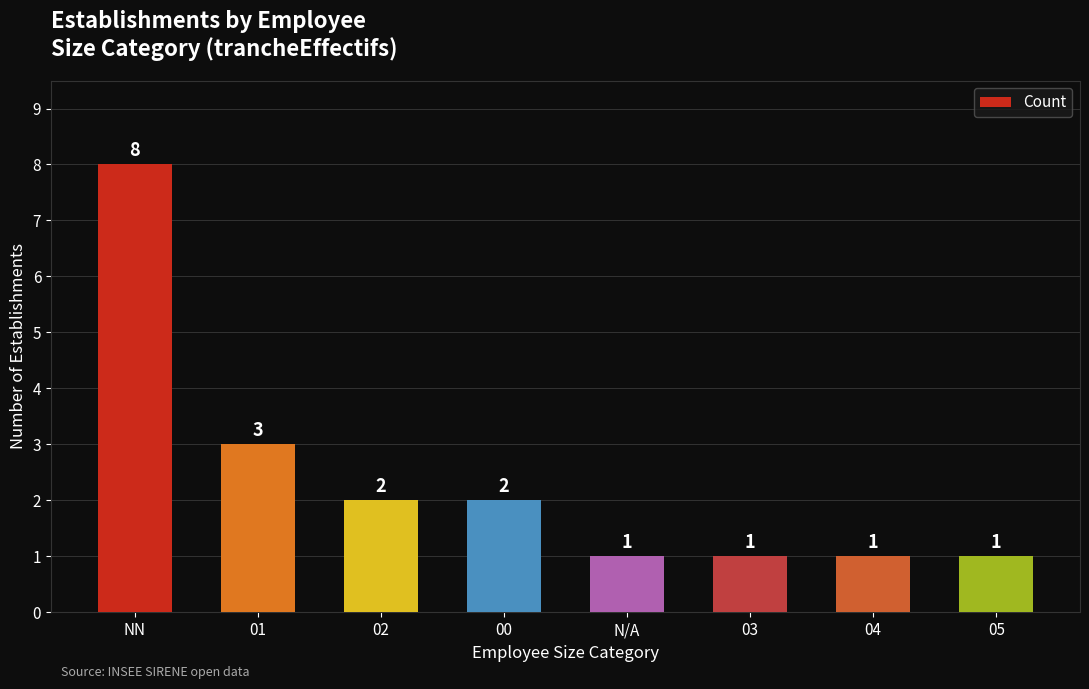

What is the ratio of the value at 00 to the value at 04?

2.0